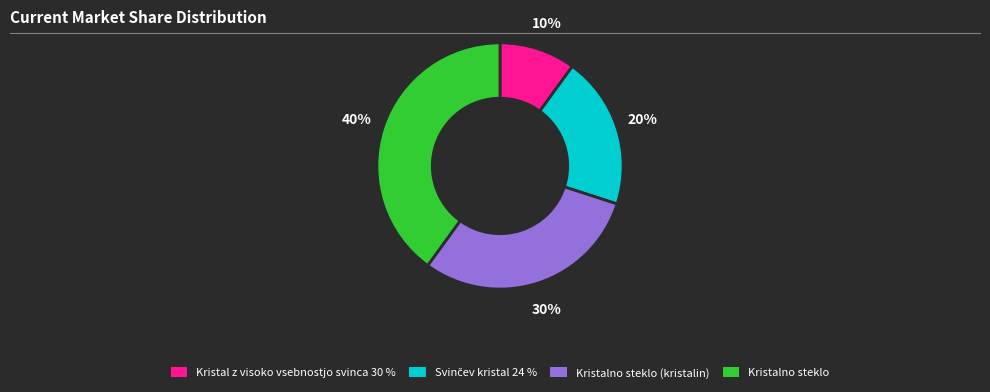

Combined, do Kristalno steklo (kristalin) and Kristal z visoko vsebnostjo svinca 30 % account for over 50%?

No